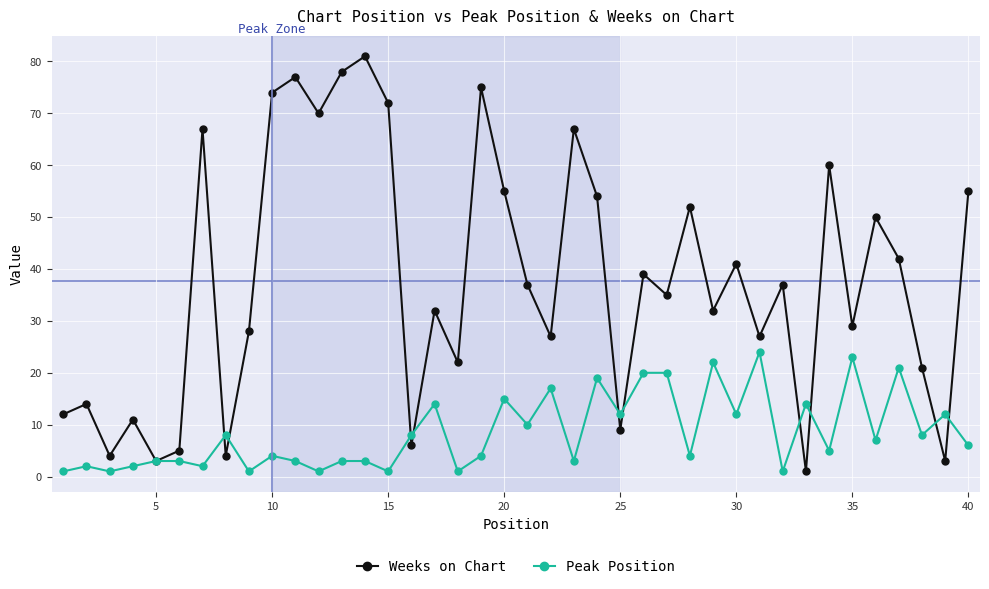

True or false: Weeks on Chart and Peak Position intersect in this chart.

True